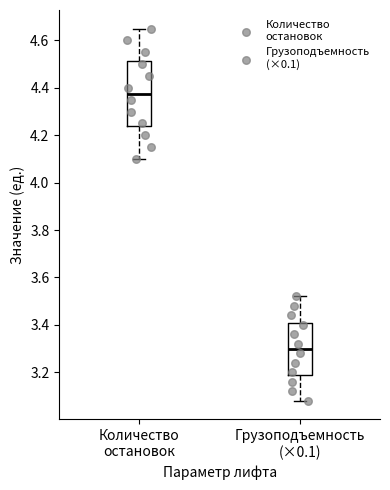

Where does the lower whisker of the box for Грузоподъемность (×0.1) end on the y-axis? The values are not printed on the chart, so give them approximately, as read against the axis.

3.08